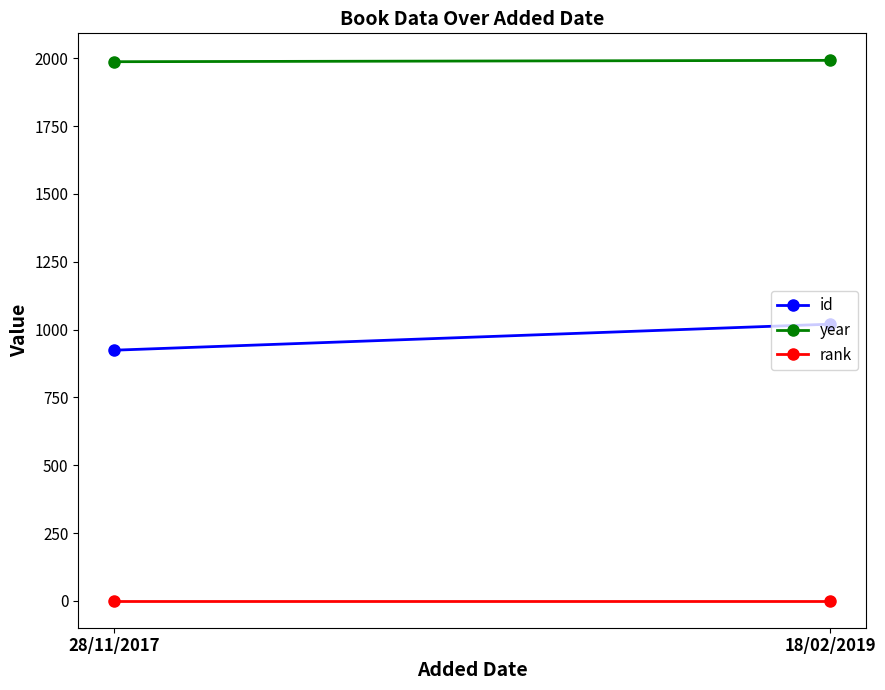

Which series has the largest range (max minus min)?

id